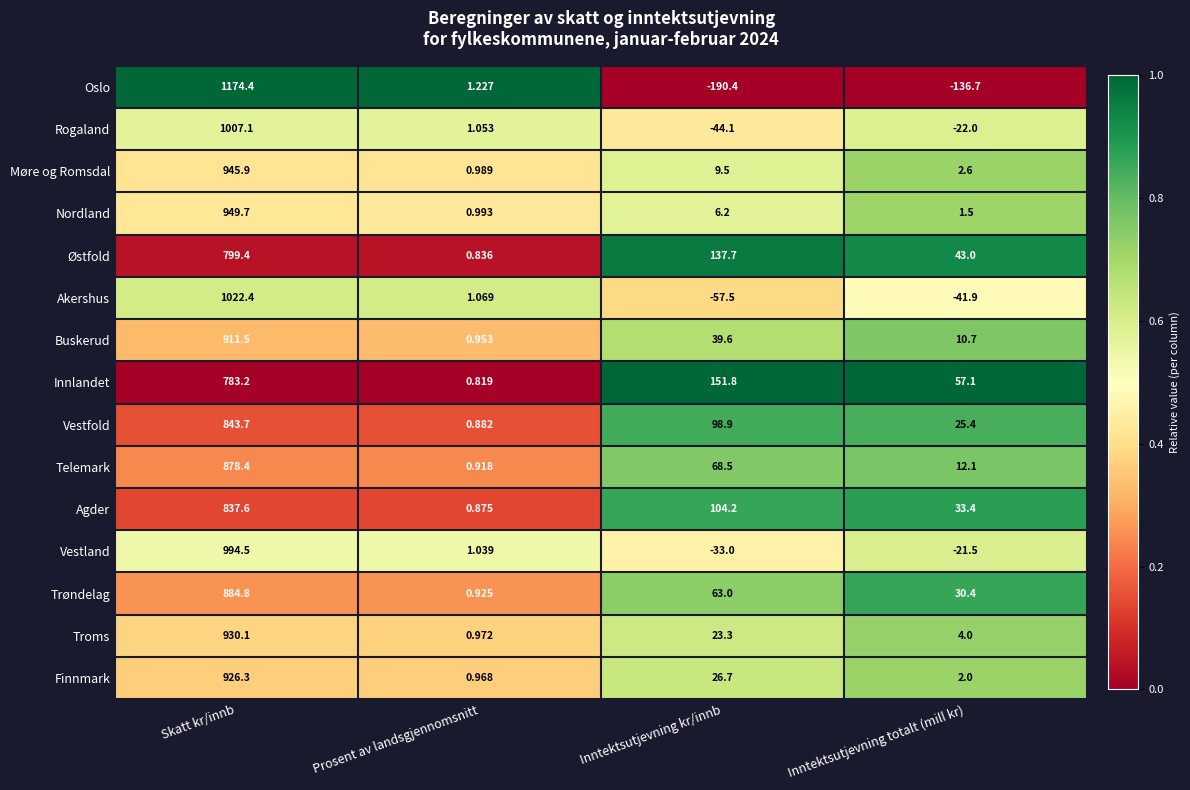

At which label is Nordland closest to 475?

Inntektsutjevning kr/innb